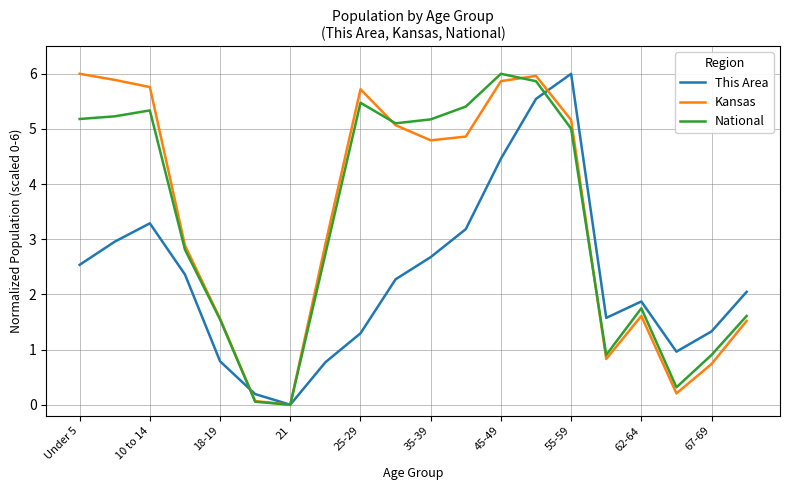

True or false: This Area and National intersect in this chart.

True